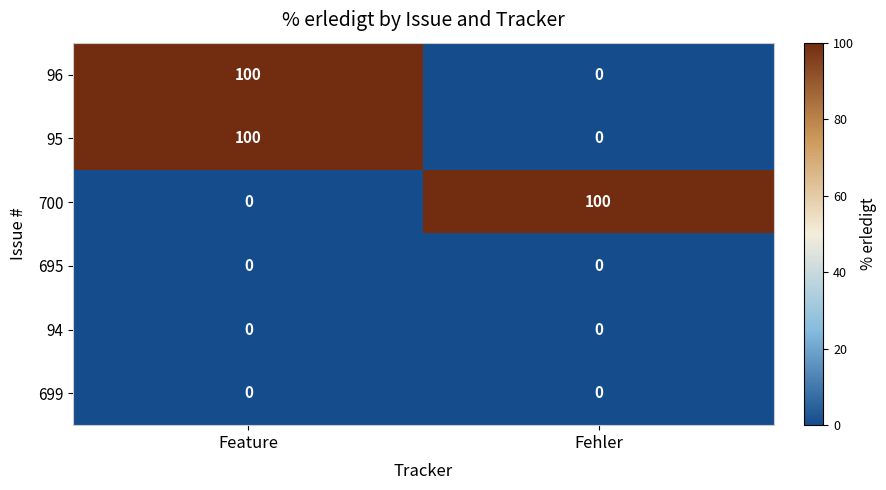

List the labels in order of 700 value, smallest first.

Feature, Fehler